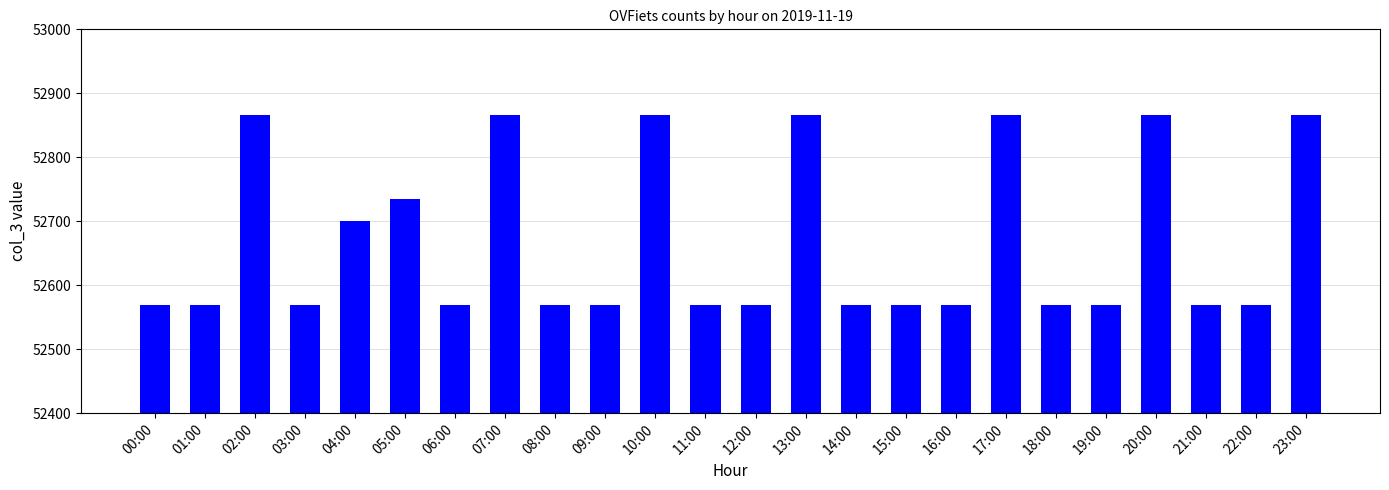

What is the greatest value displayed?

52866